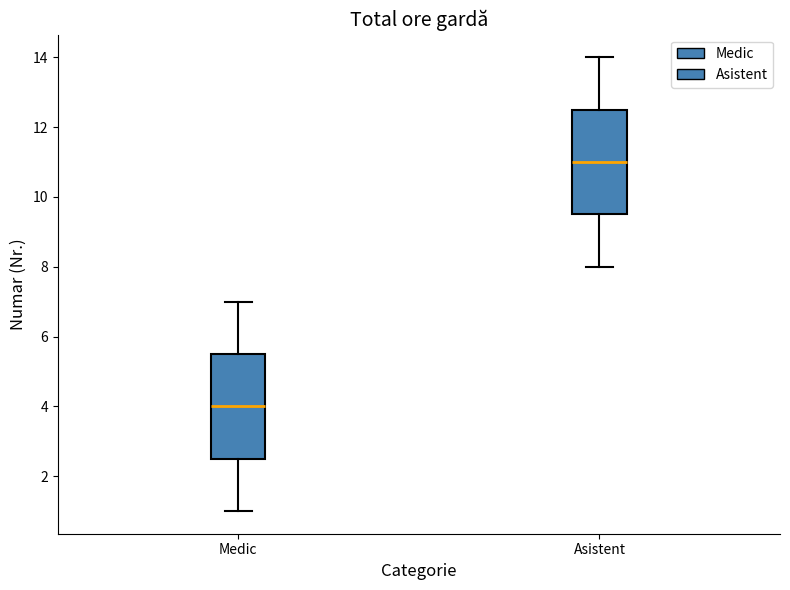

Which box's median line is the highest?

Asistent